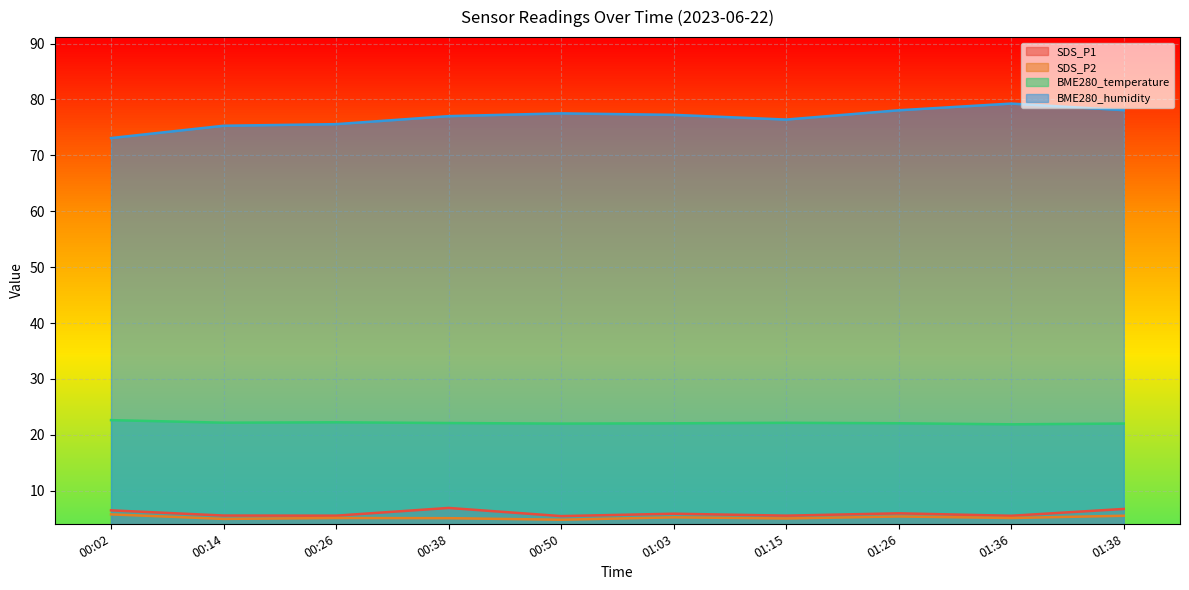

Between 01:36 and 01:38, which series saw the biggest shift?

SDS_P1